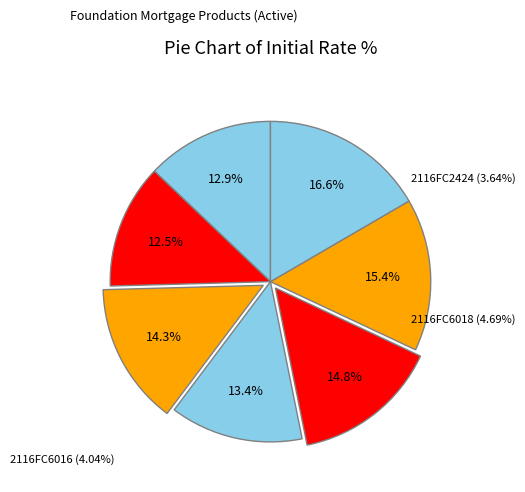

How many slices are in this pie chart?

7